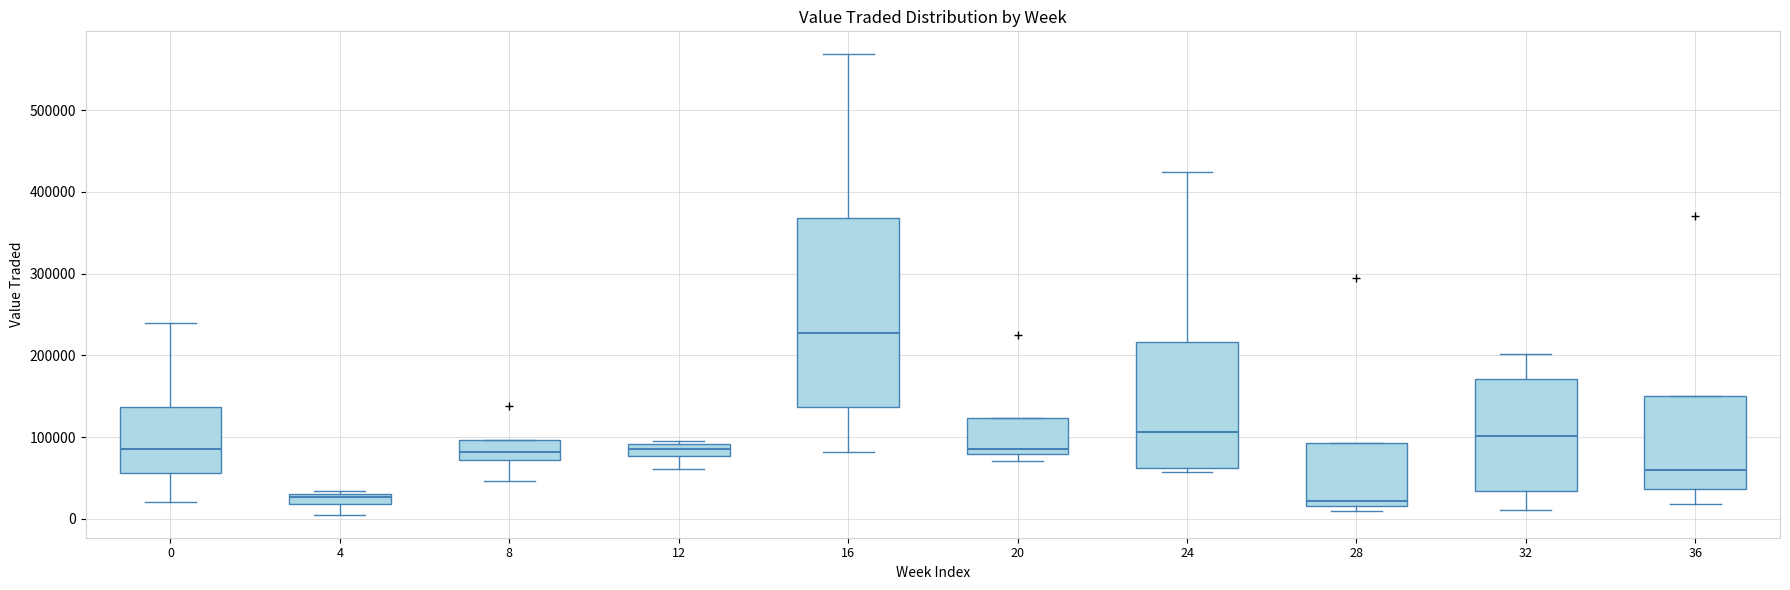

Where is the lower edge of the box at x = 8 on the y-axis? The values are not printed on the chart, so give them approximately, as read against the axis.

70000